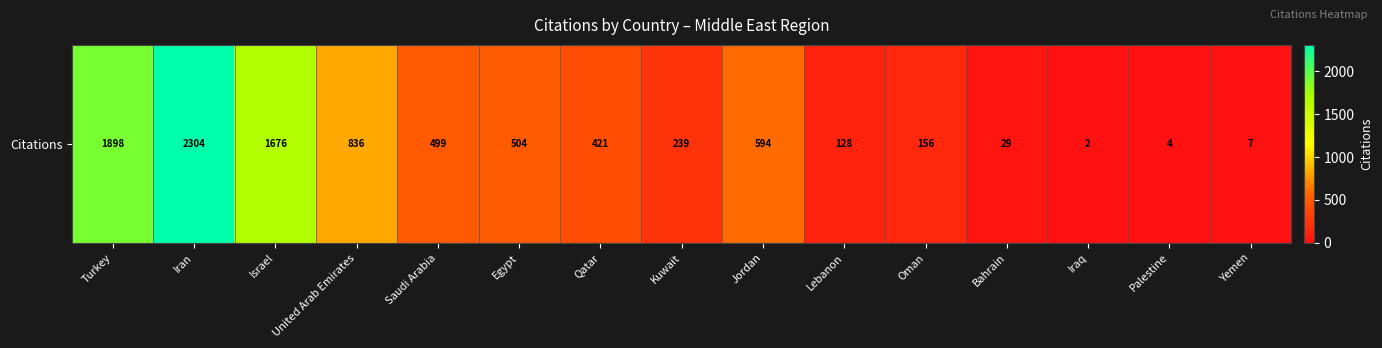

What value does the data have at Egypt?

504